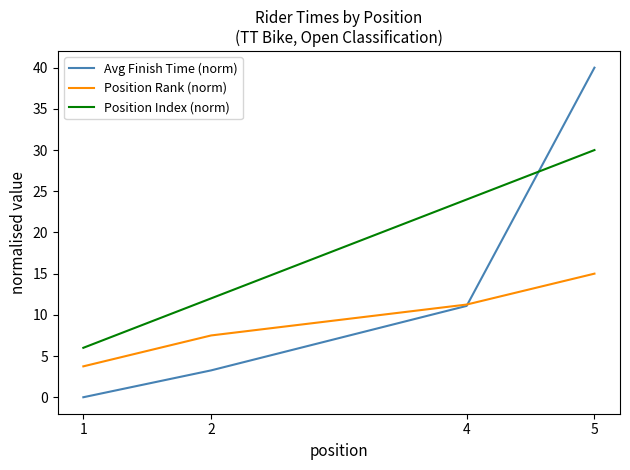

Is it true that Position Rank (norm) equals 3.8 at 1?

True